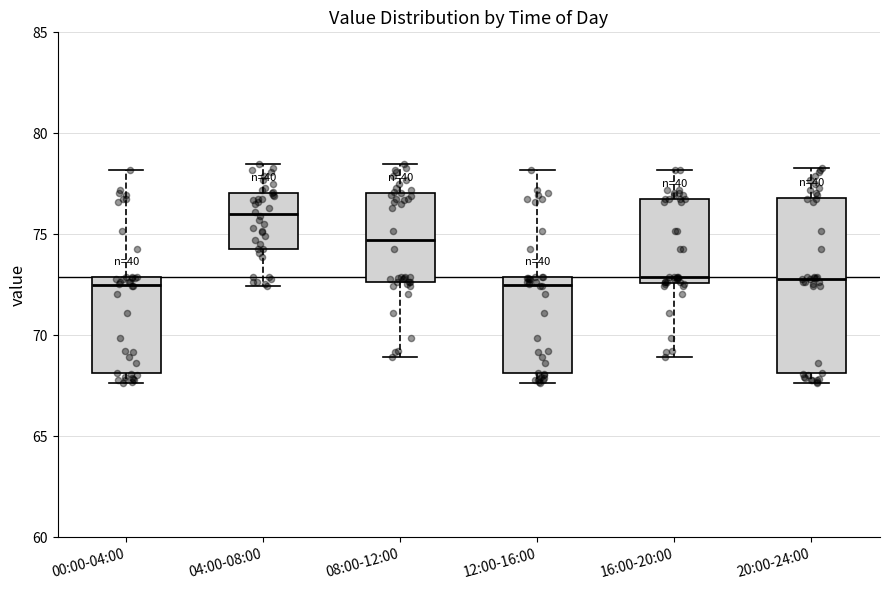

Where is the upper edge of the box for 16:00-20:00 on the y-axis? The values are not printed on the chart, so give them approximately, as read against the axis.

76.5